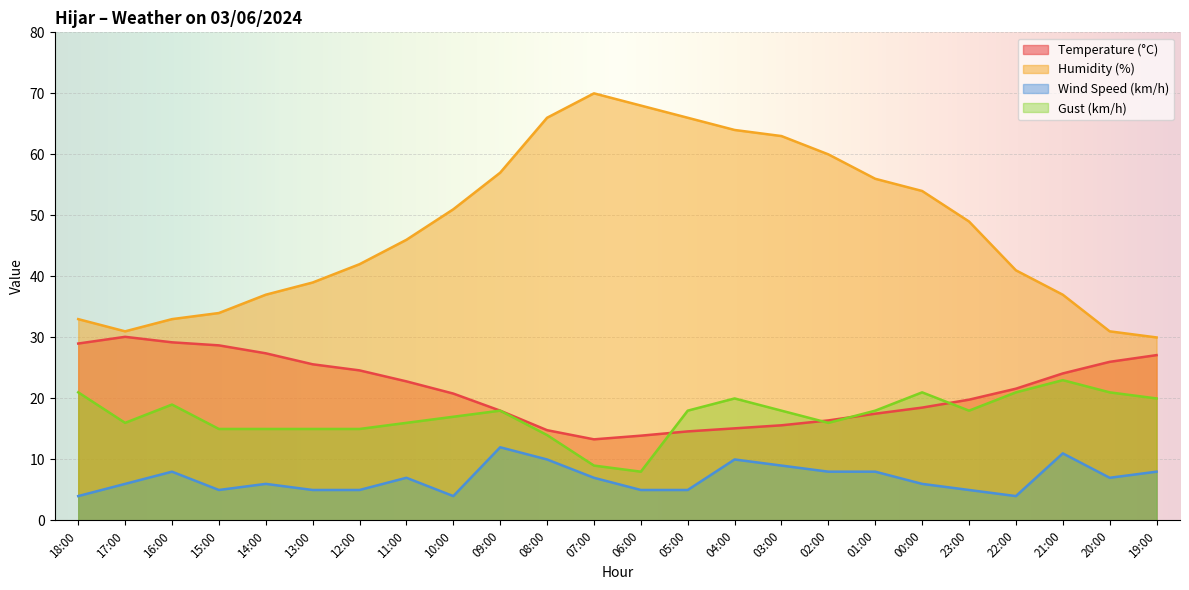

At how many categories does at least one series exceed 45?

13